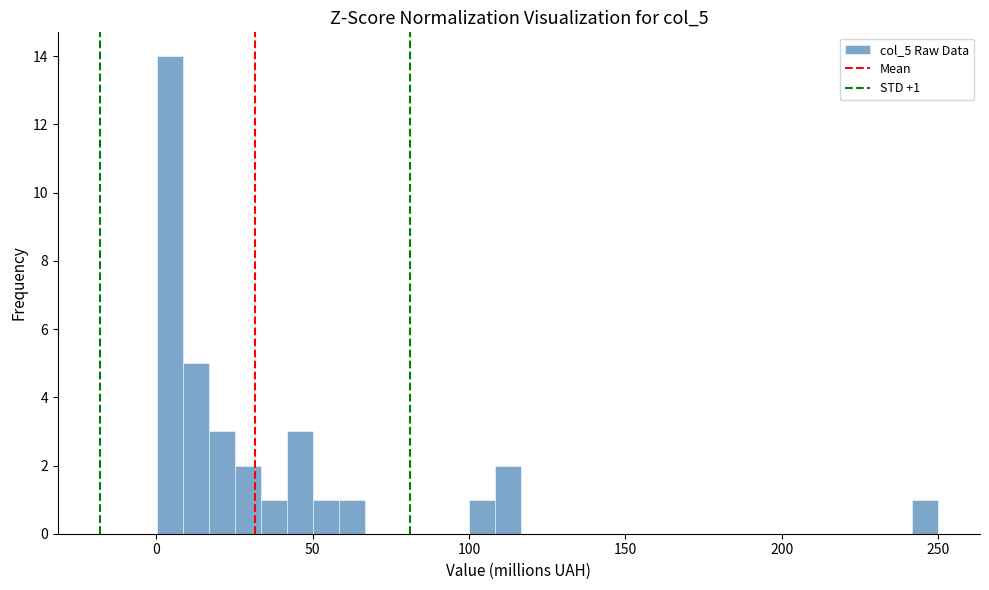

Around what value on the x-axis is the tallest bar? Give the approximate position of its centre, as read against the axis.

5